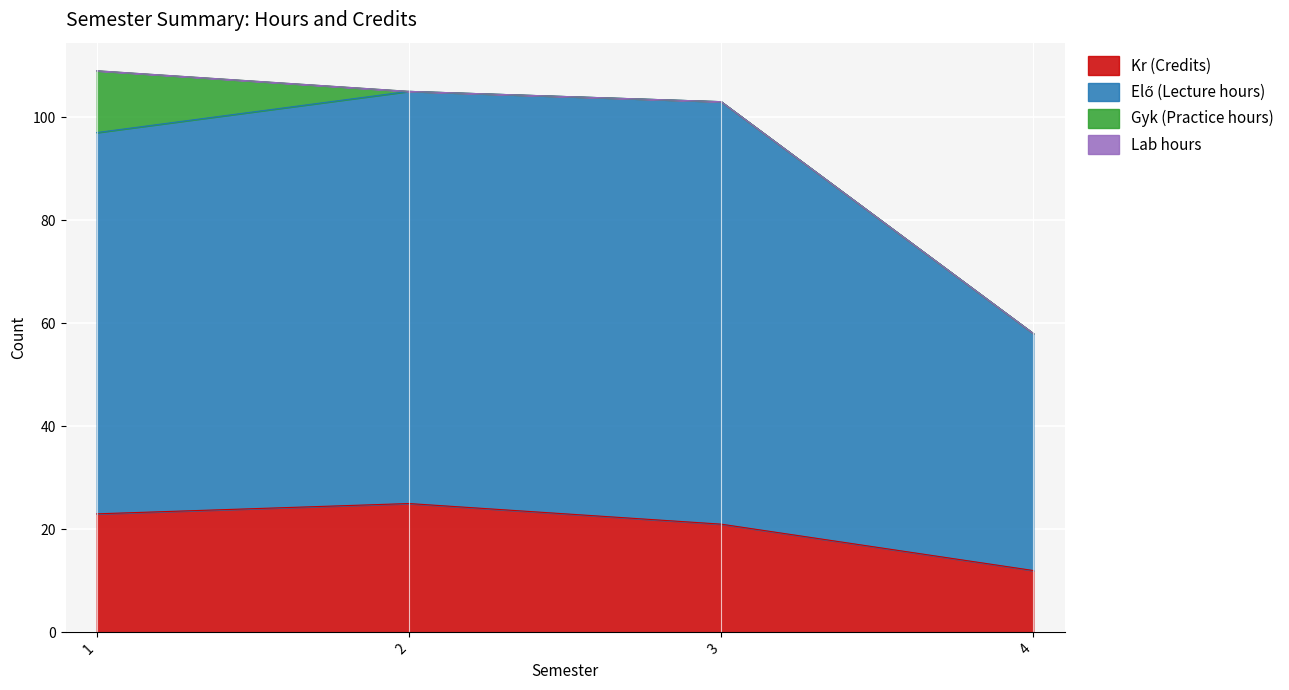

How many data points in Kr (Credits) are above 23?

1